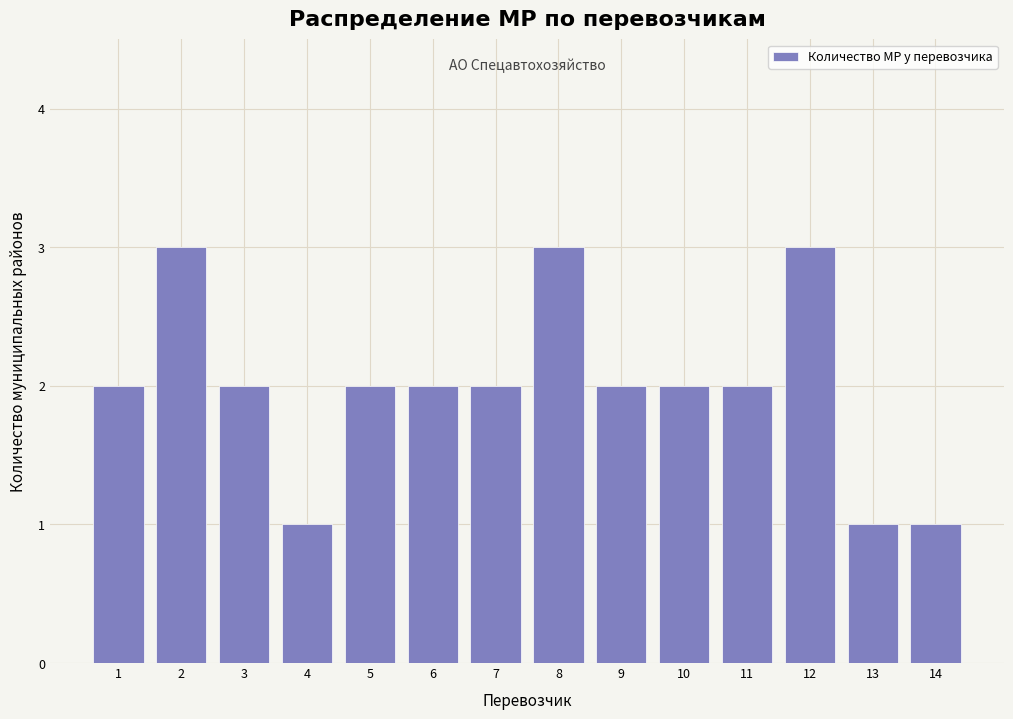

Reading left to right, extract all data points from this chart.

2	3	2	1	2	2	2	3	2	2	2	3	1	1